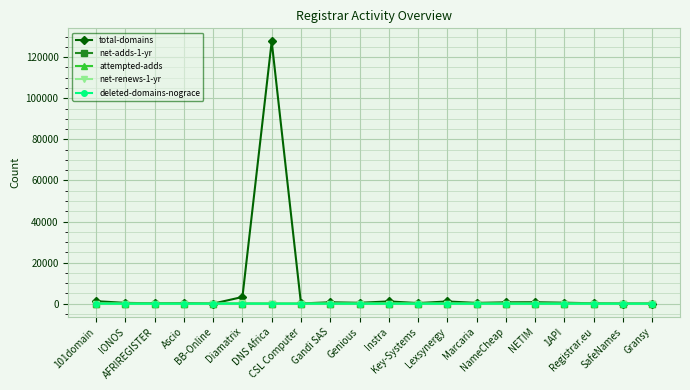

True or false: attempted-adds has more than 1 interior local peaks.

True